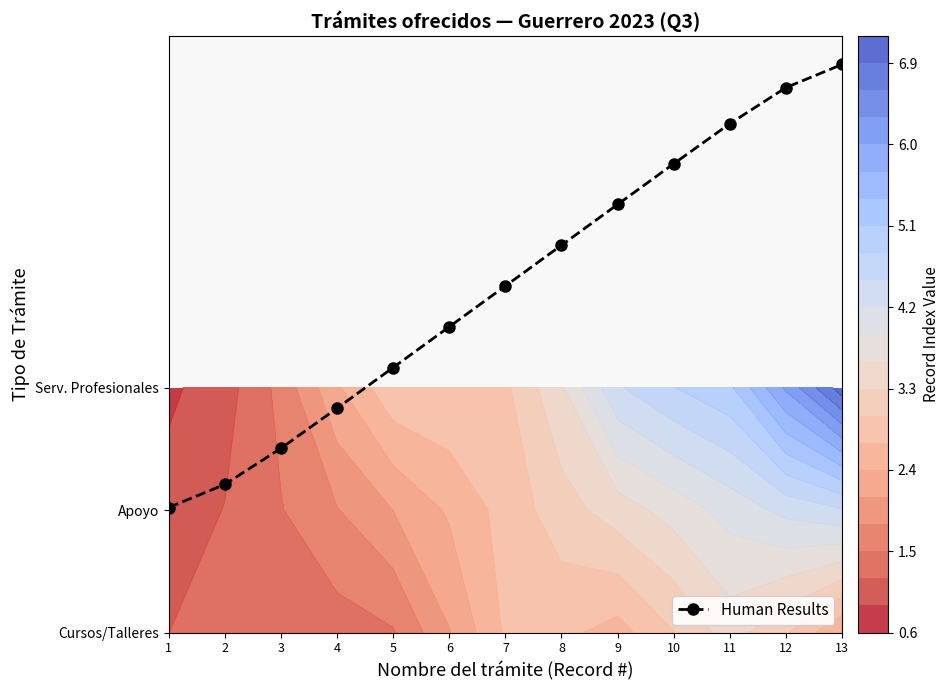

Approximately how many times larger is the value at 13 compared to 11?

1.1